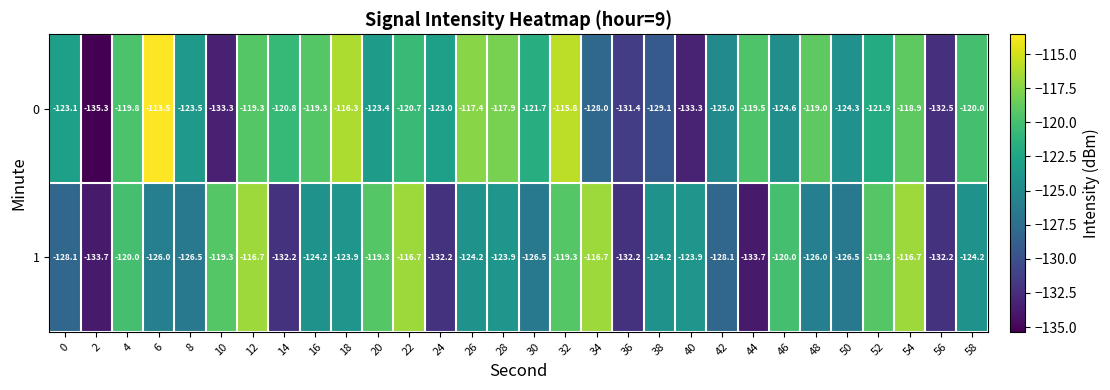

What is the difference between the maximum and second lowest values in the 0 series?

19.8